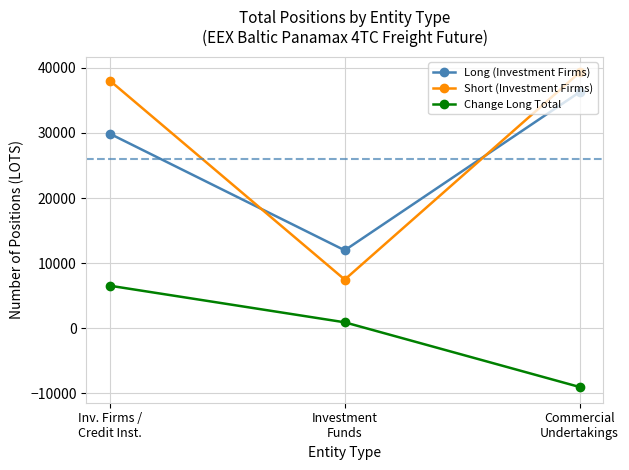

At which label is Change Long Total closest to -1240?

Investment
Funds